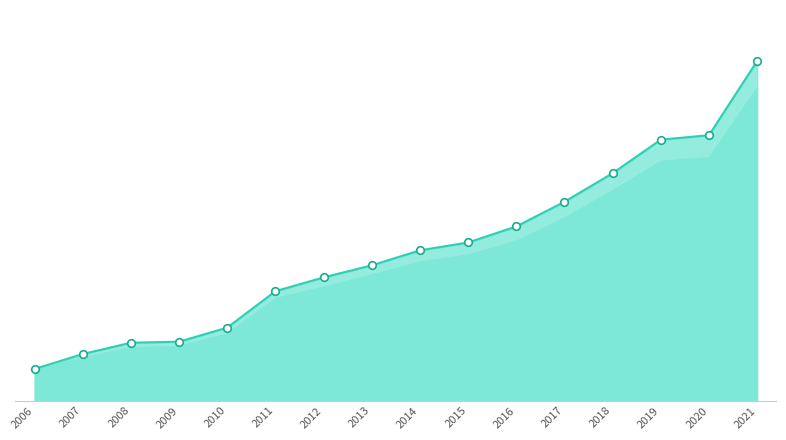

Which series reaches the maximum Y coordinate?

Limited liability companies